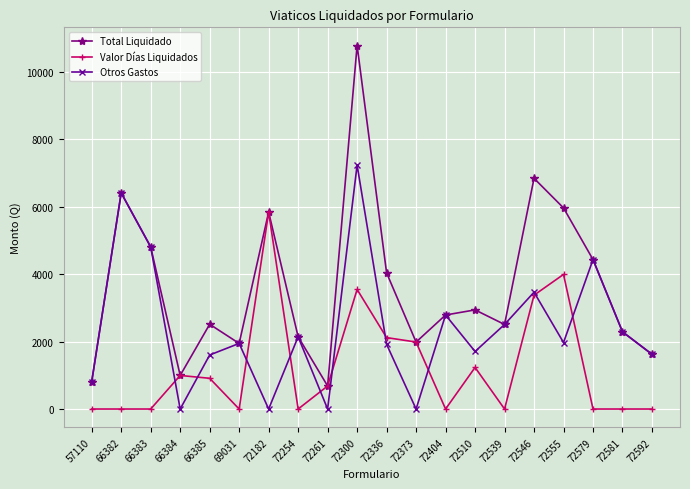

What is the approximate value of Valor Días Liquidados at 72546?

3375.0